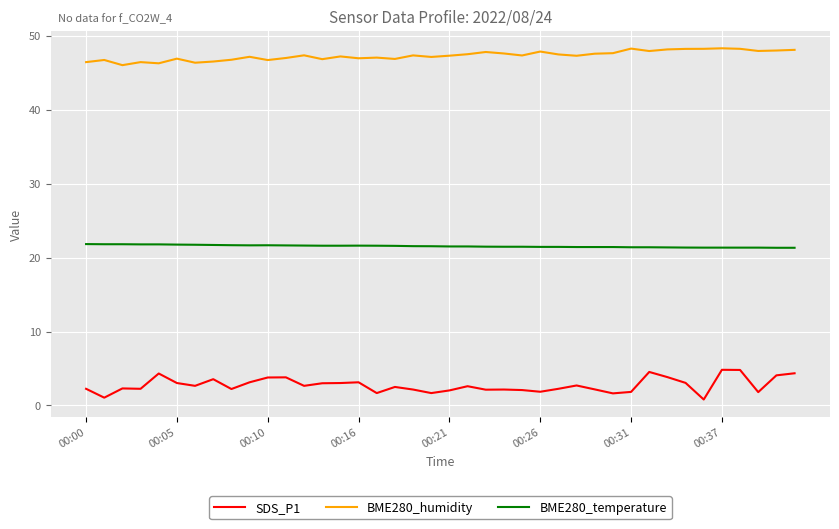

True or false: SDS_P1 and BME280_humidity cross at least once.

False